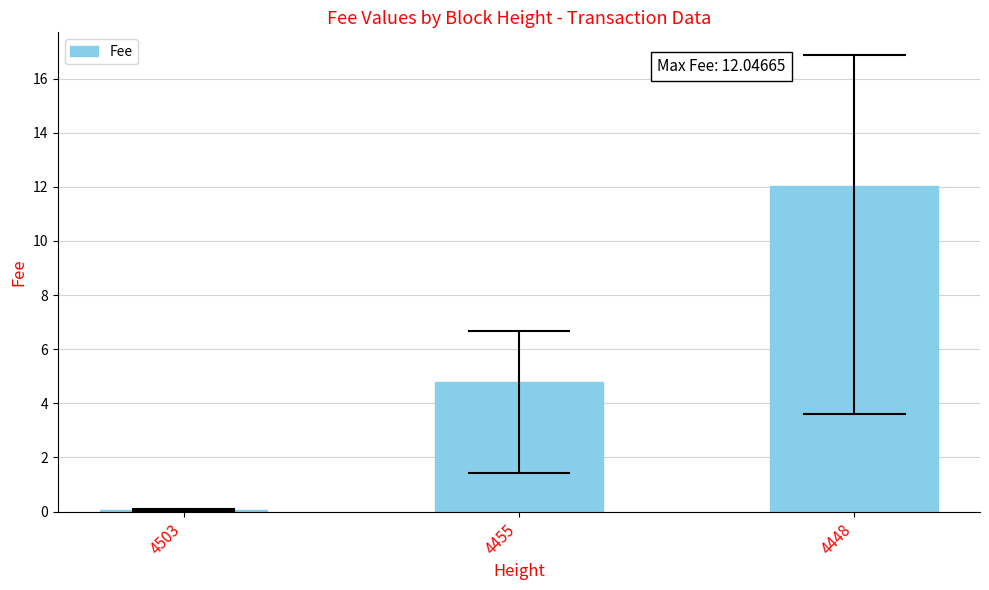

What is the sum of all values?

16.9